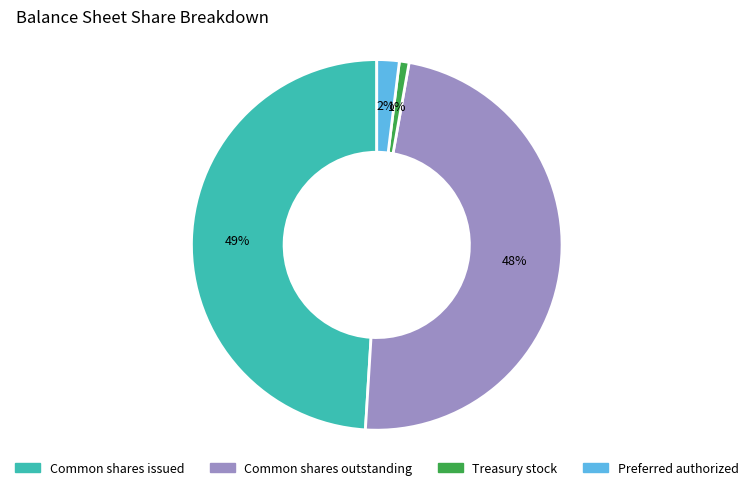

Combined, do Common shares outstanding and Common shares issued account for over 50%?

Yes